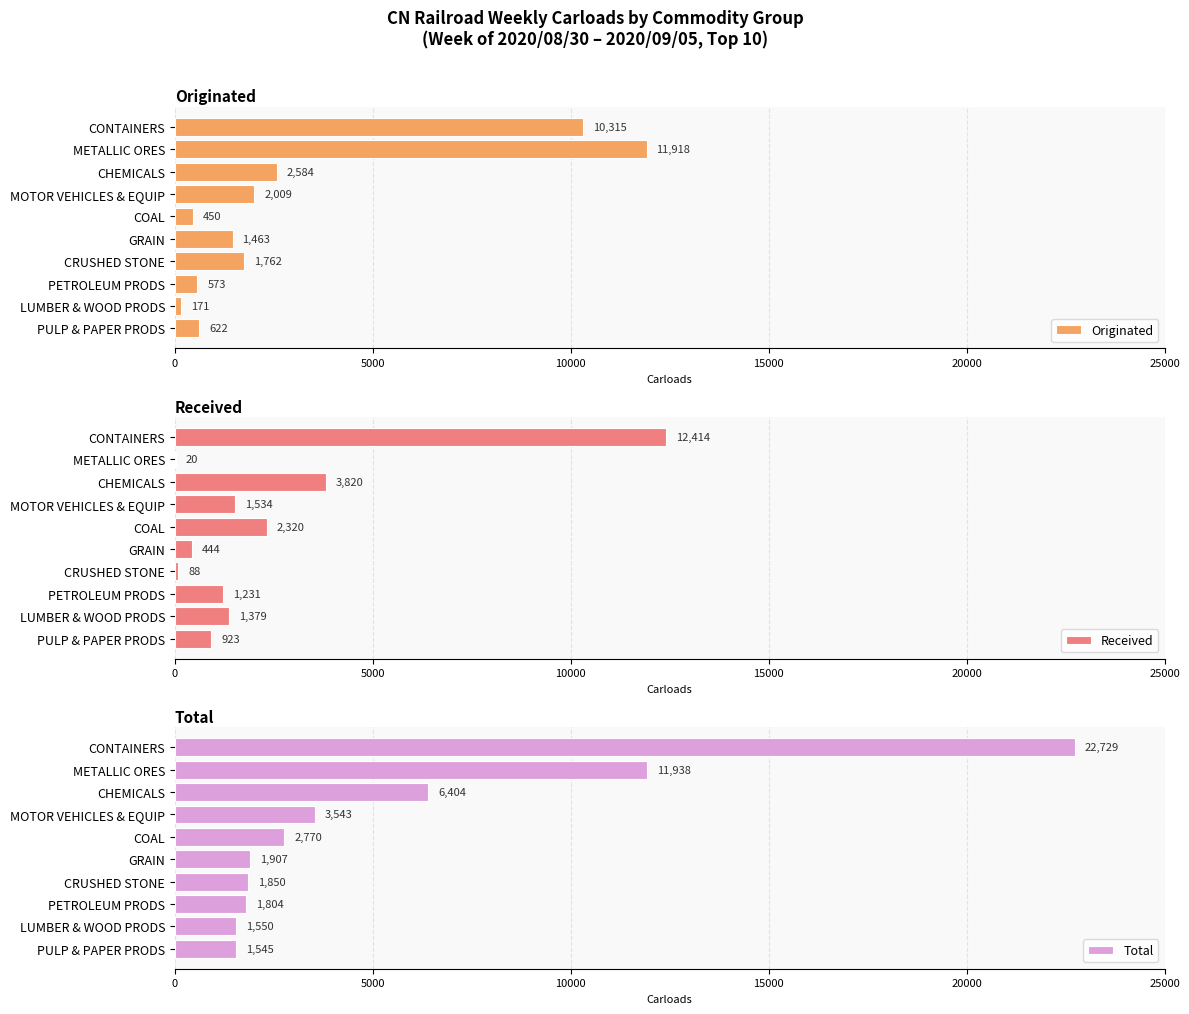

At which label is Originated closest to 6044?

CHEMICALS